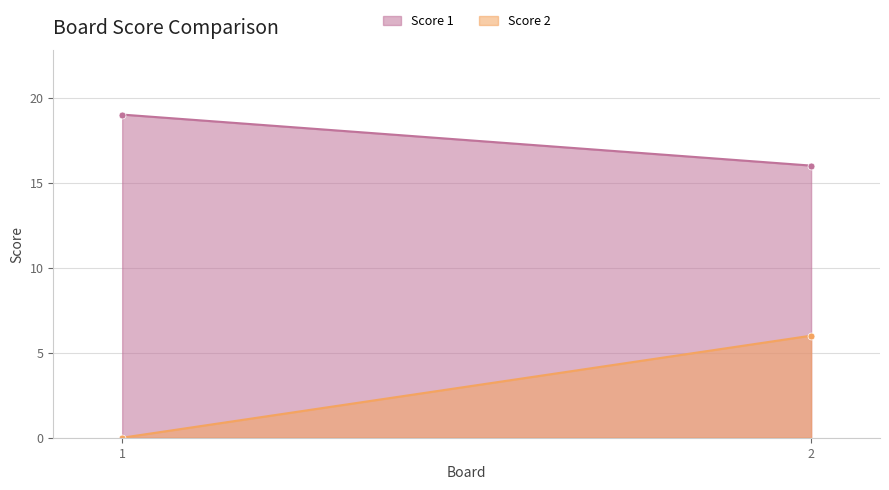

Reading left to right, transcribe all the data shown in this chart.

Score 1: 19	16
Score 2: 0	6